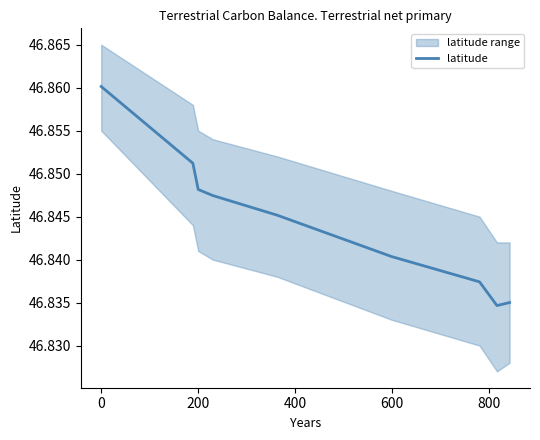

The latitude series shows 79.1 at 0. True or false?

False